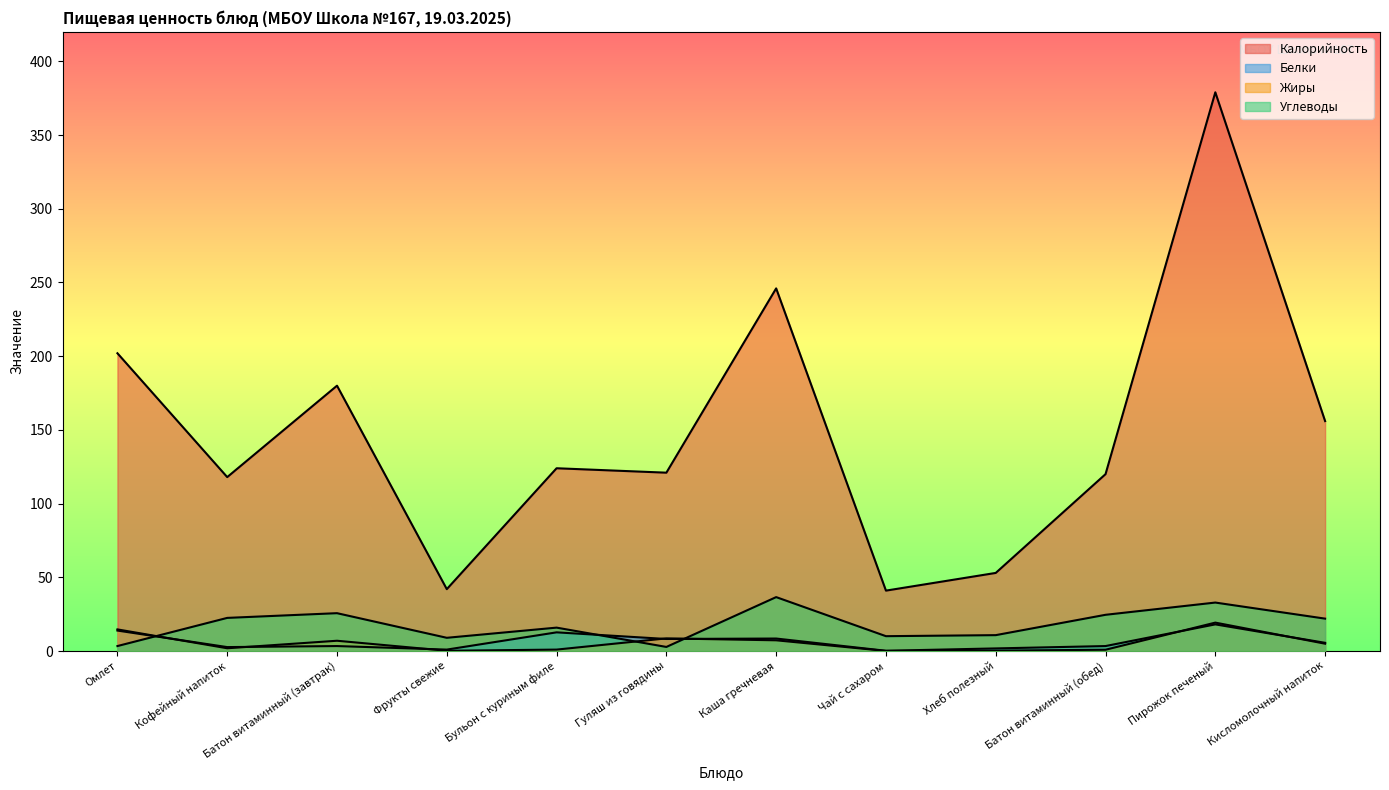

After their last crossing, which series has the higher values: Жиры or Углеводы?

Углеводы